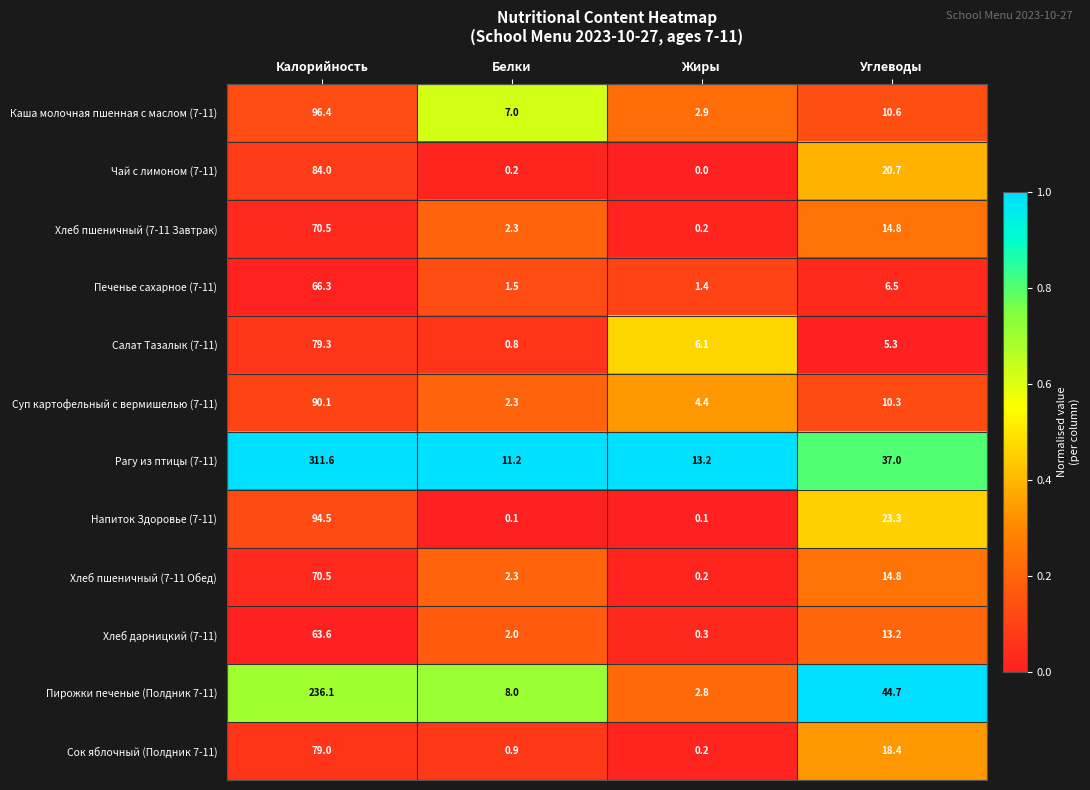

Which label corresponds to the largest value in the chart?

Калорийность